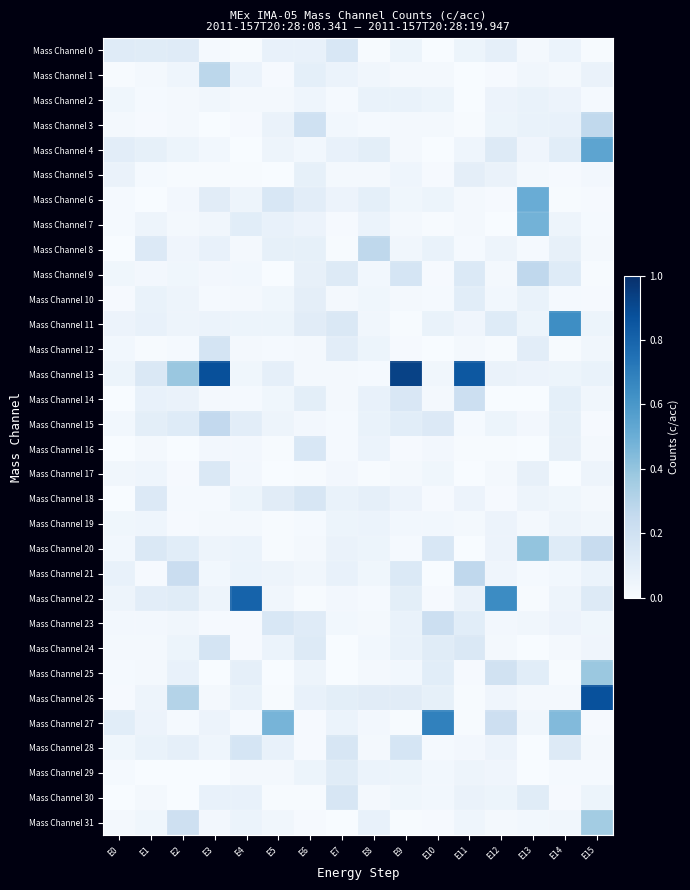

At which category is the sum across all series the highest?

E15